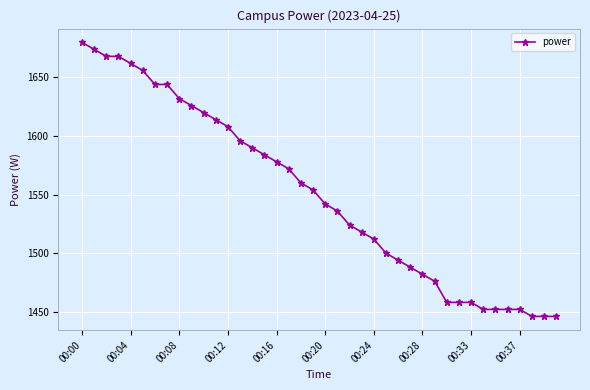

What is the difference between the maximum and minimum values?

234